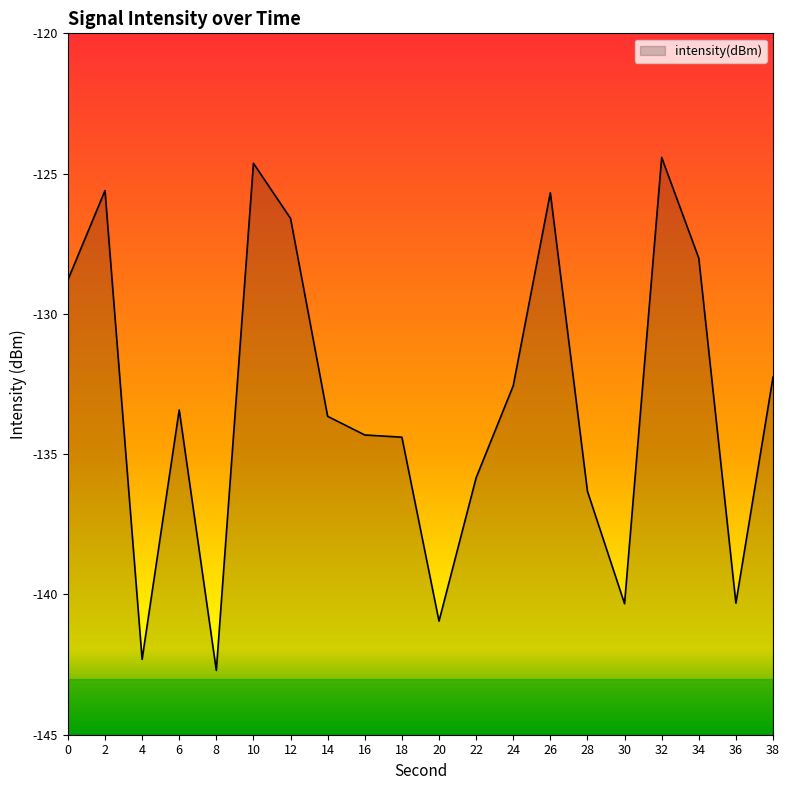

Where is the first local maximum?

2